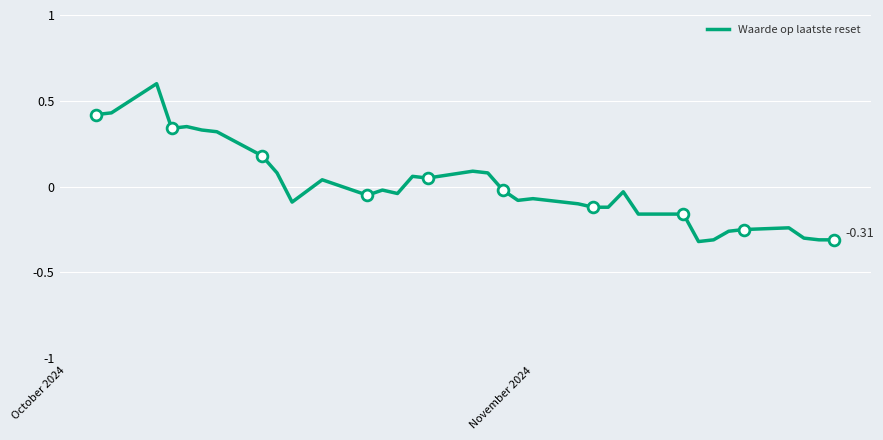

What is the difference between the maximum and minimum values?

0.9